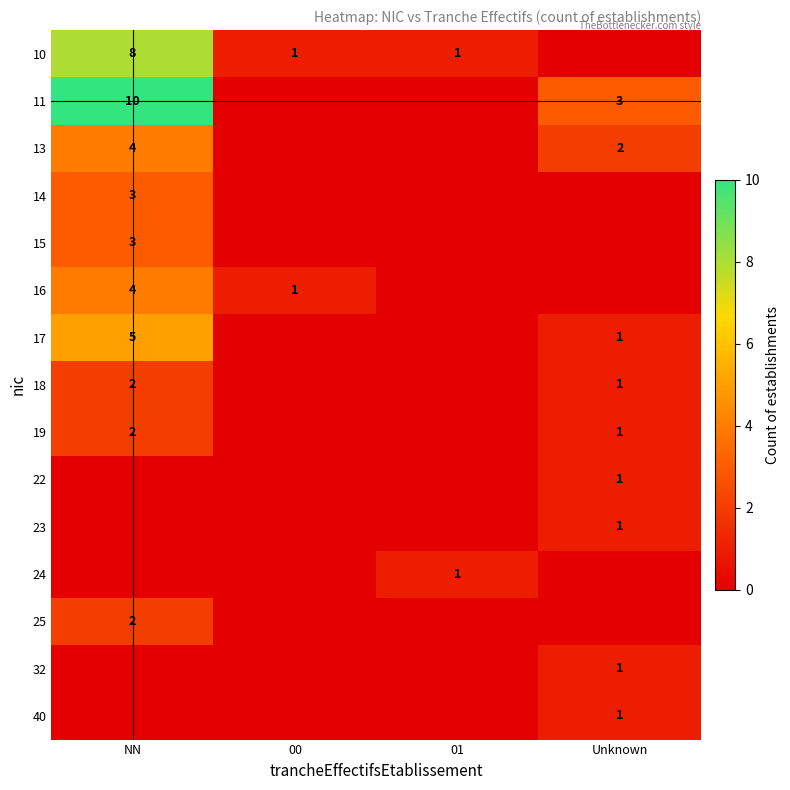

Is it true that 15 equals 3 at NN?

True